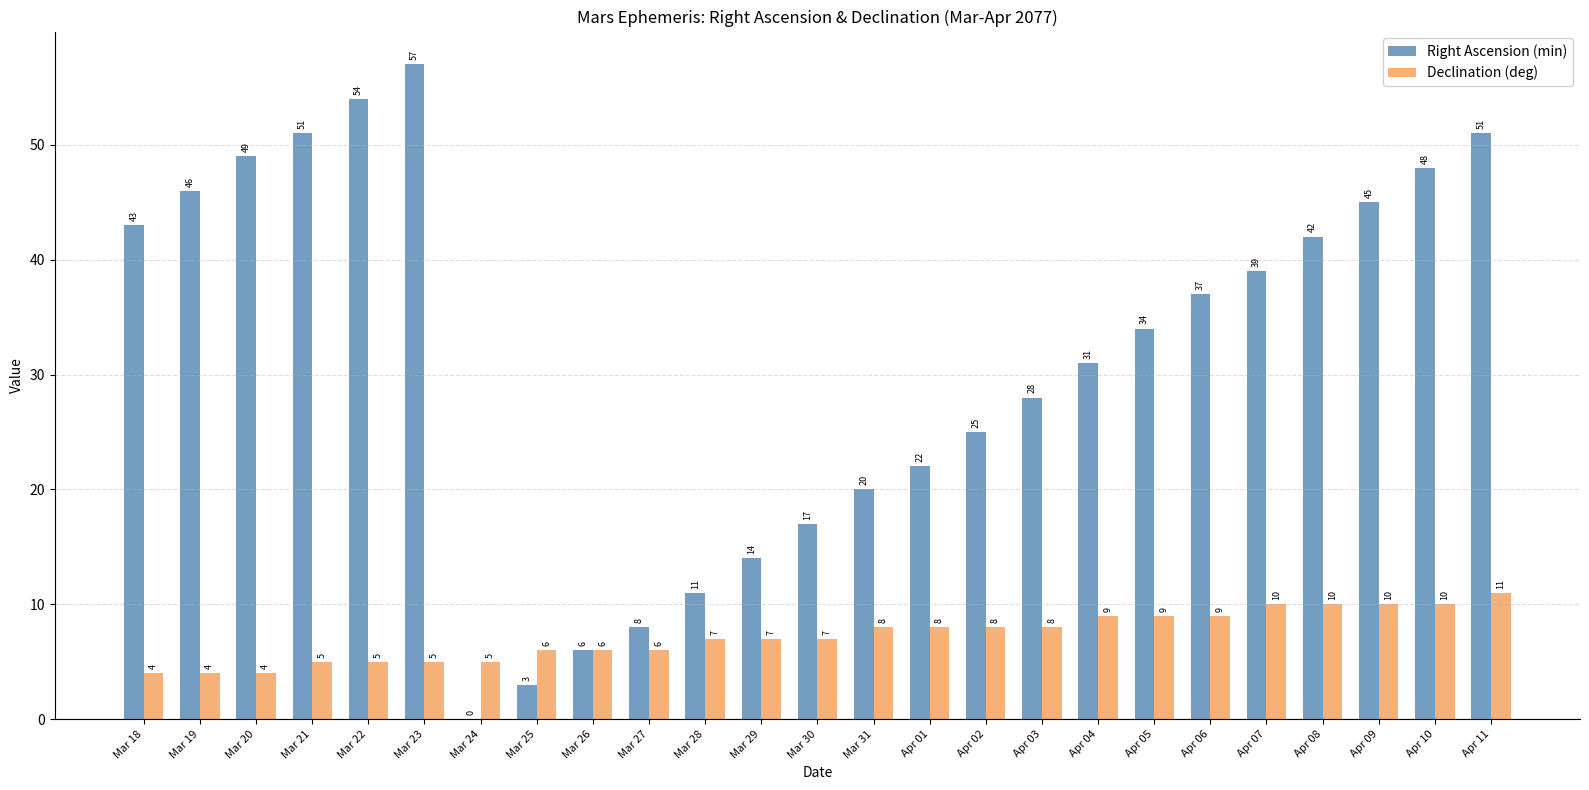

What is the sum of all Declination (deg) values?

181